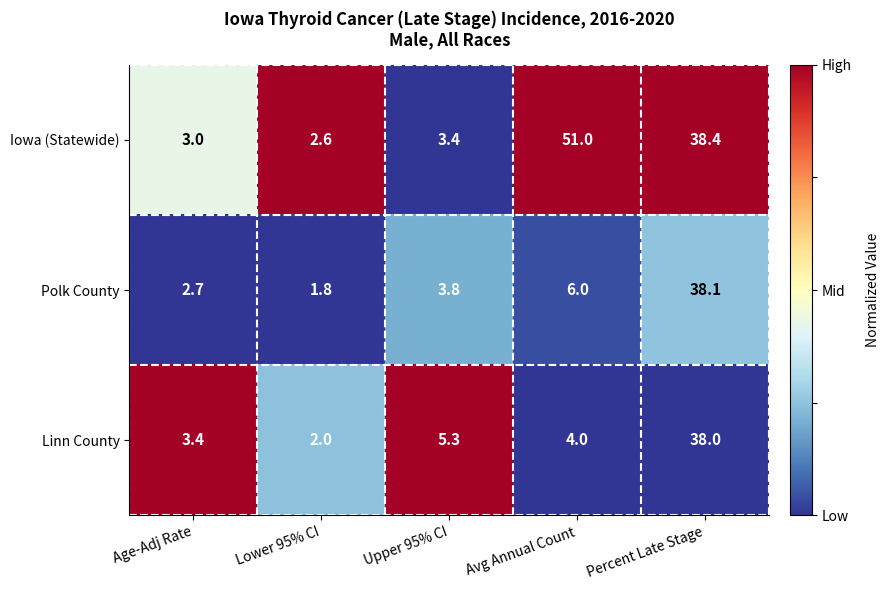

At which label does Linn County reach its peak?

Percent Late Stage